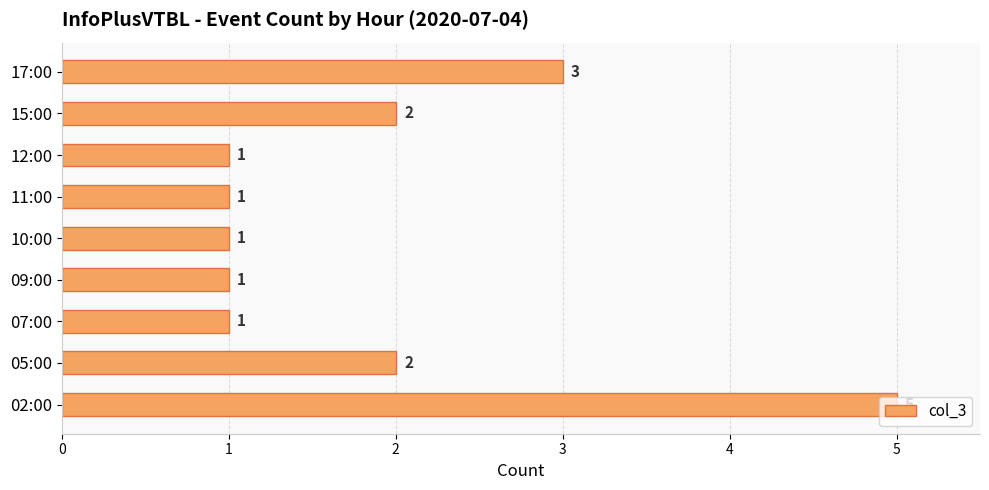

What is the greatest value displayed?

5